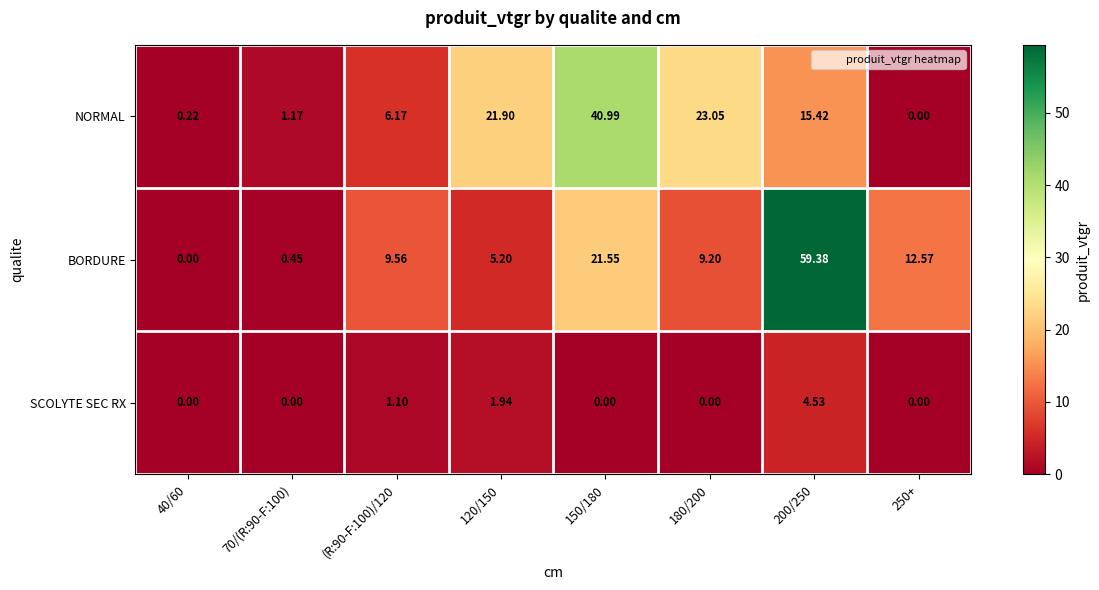

Which series has the widest spread of values?

BORDURE